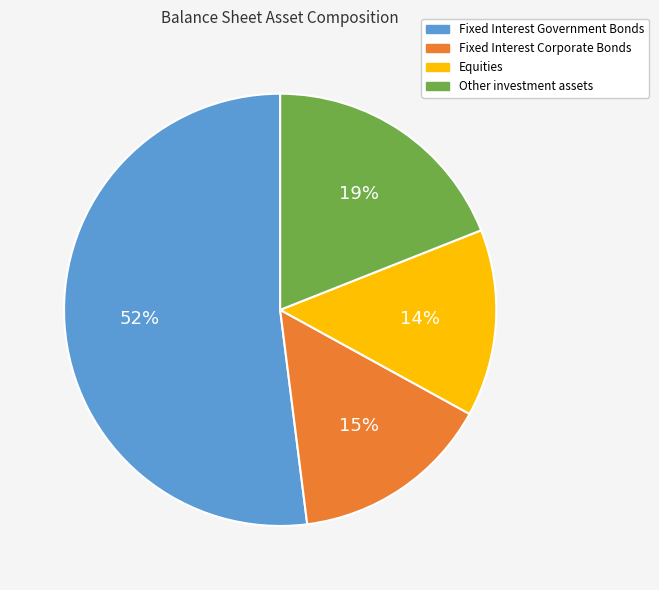

How many slices are in this pie chart?

4